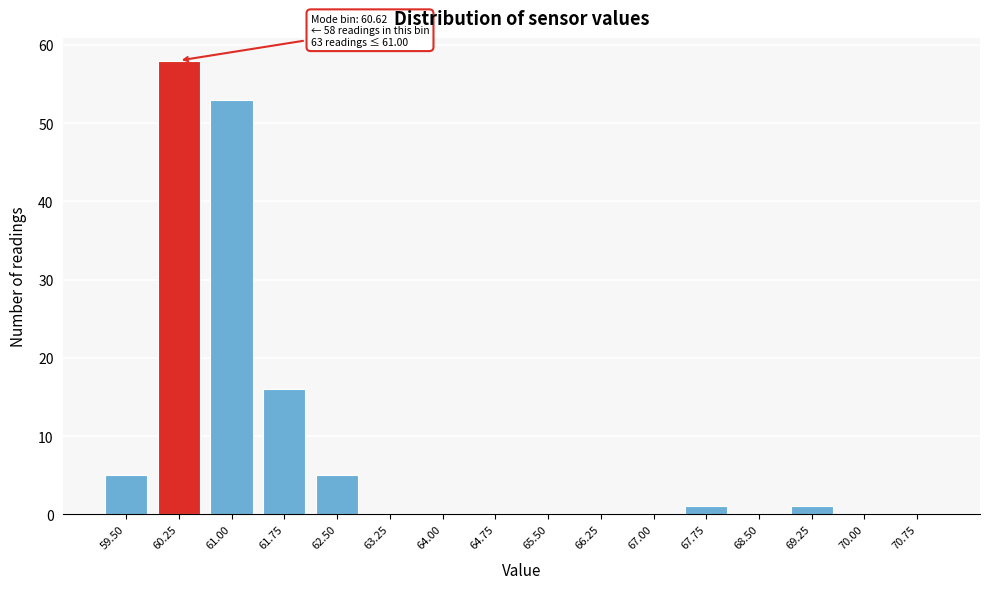

Reading left to right, list all the values displayed in this chart.

59.50=5	60.25=58	61.00=53	61.75=16	62.50=5	63.25=0	64.00=0	64.75=0	65.50=0	66.25=0	67.00=0	67.75=1	68.50=0	69.25=1	70.00=0	70.75=0